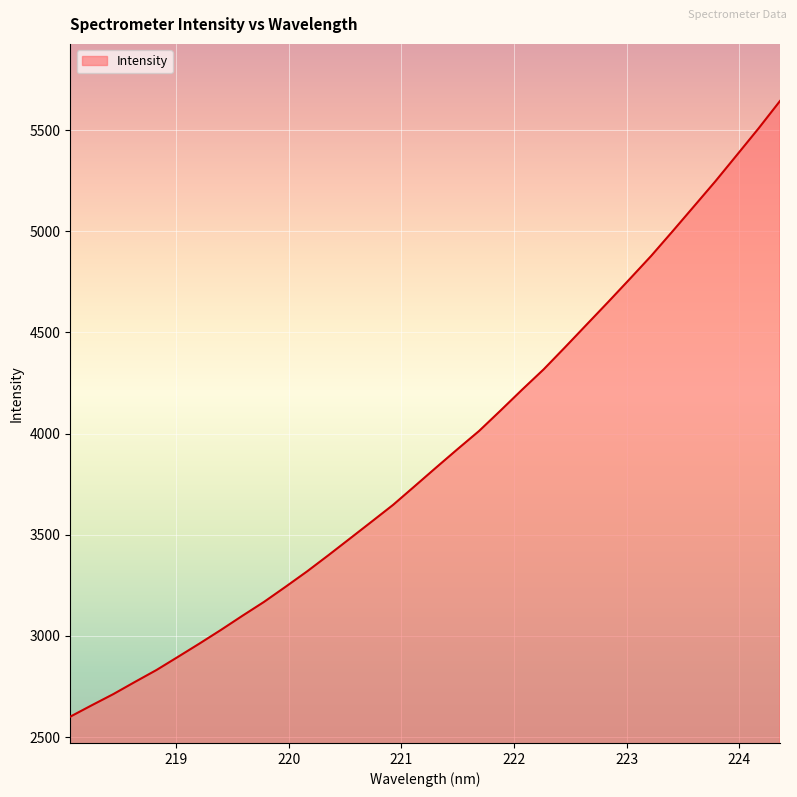

Count the number of data series in this chart.

1